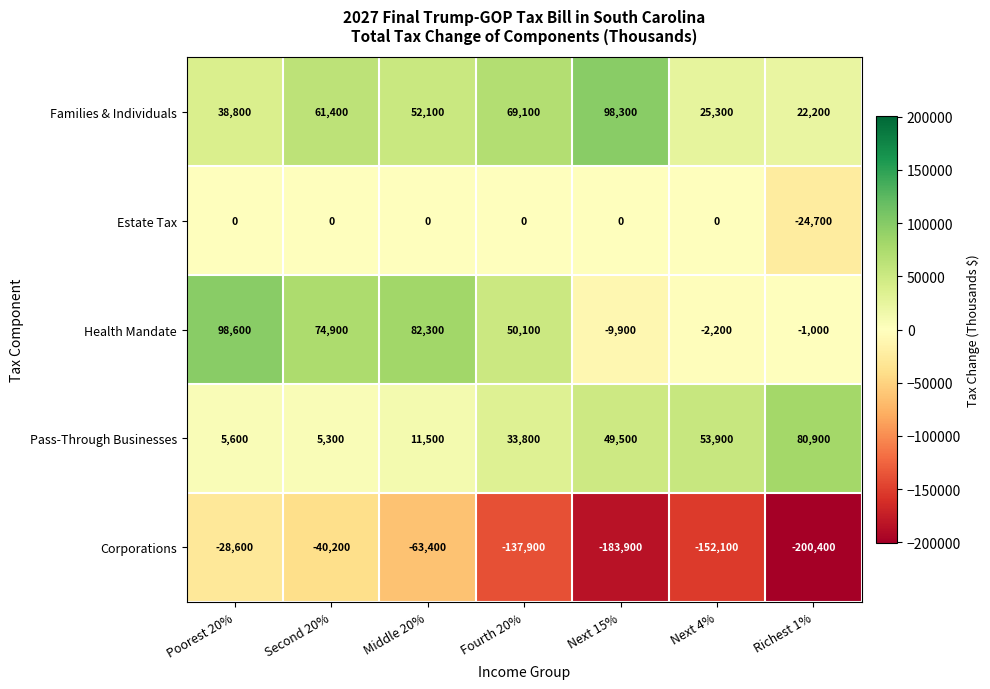

At which category is the sum across all series the highest?

Poorest 20%